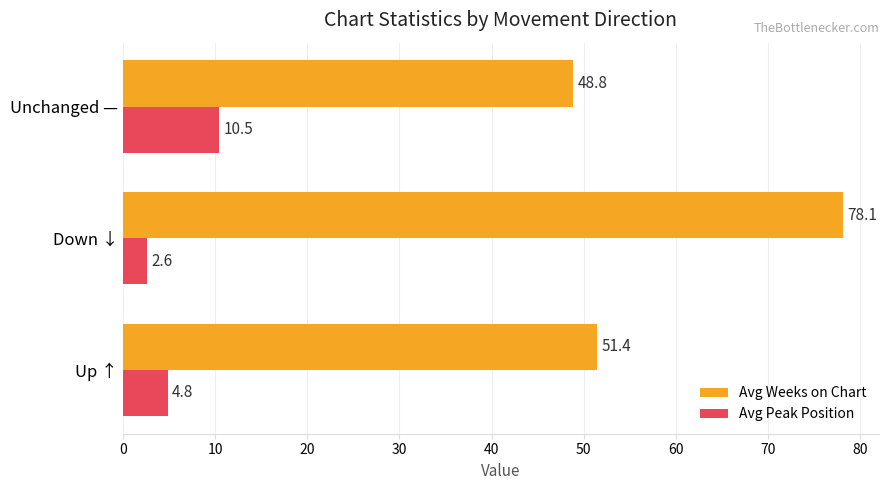

Which category has the highest value in the Avg Weeks on Chart series?

Down ↓